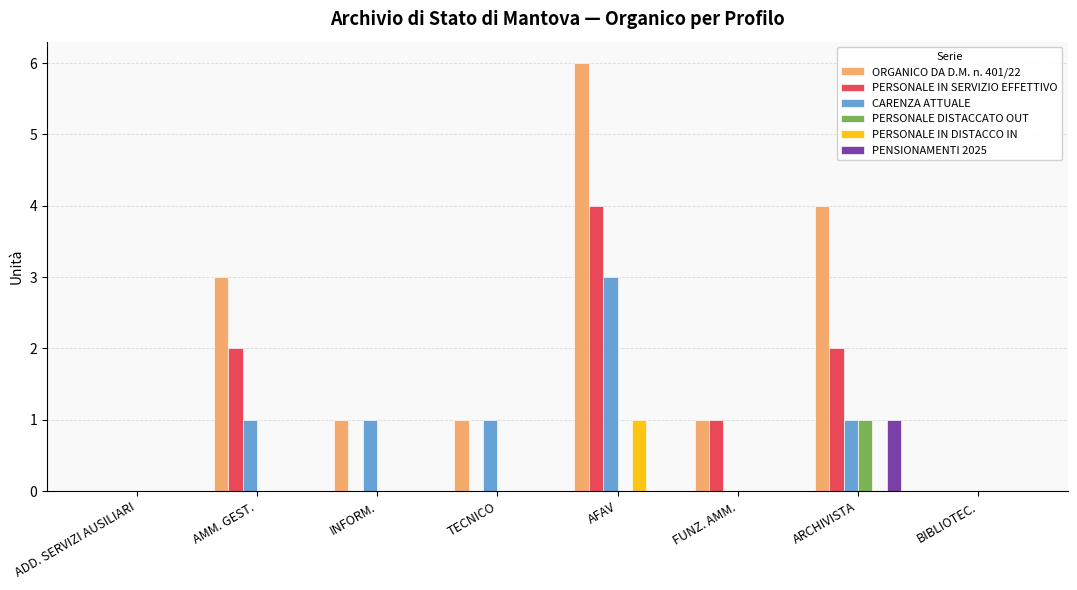

What is the total value across all series at ARCHIVISTA?

9